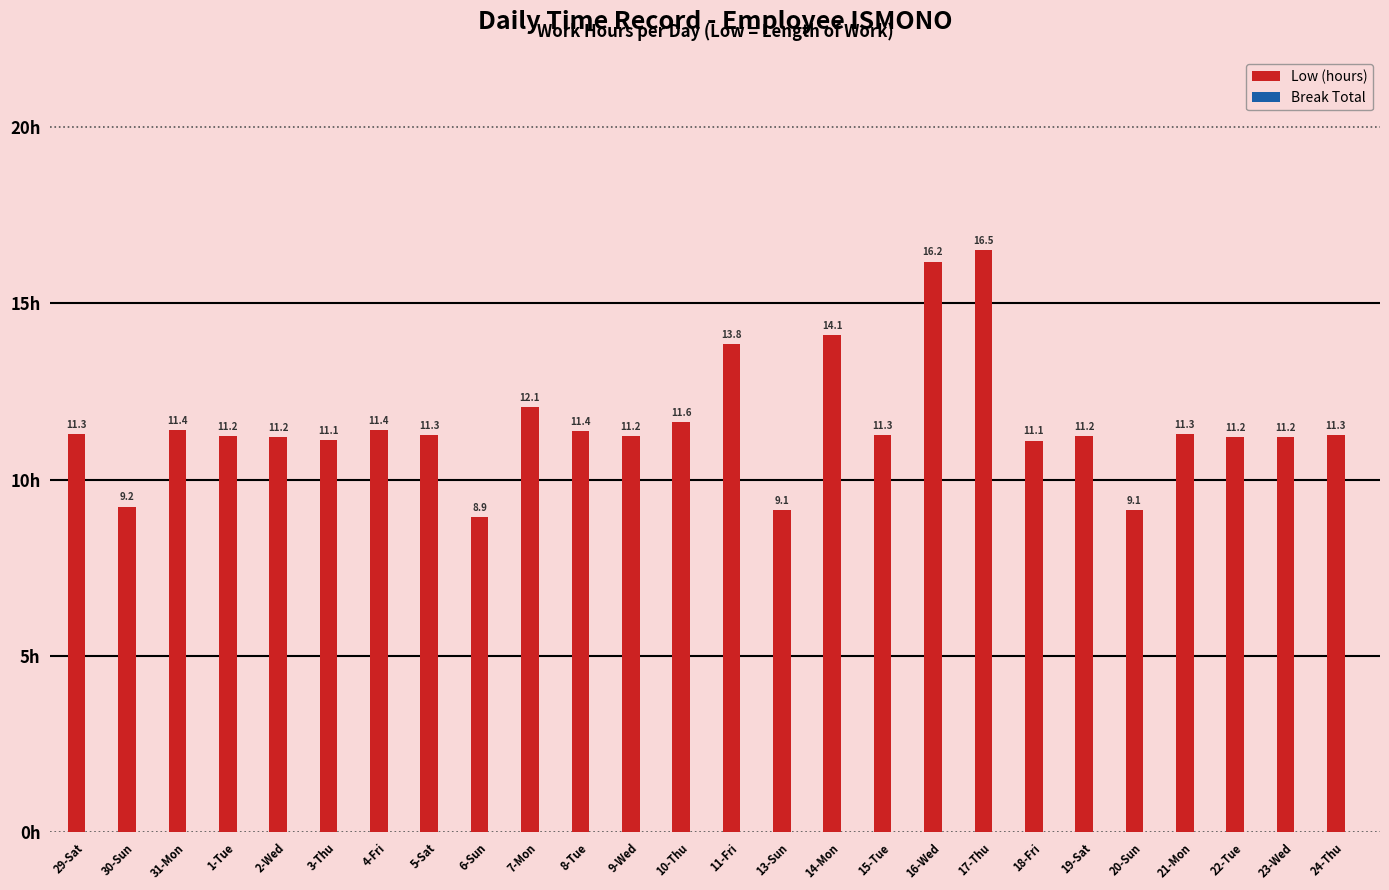

What is the difference between the maximum and minimum values?

7.6